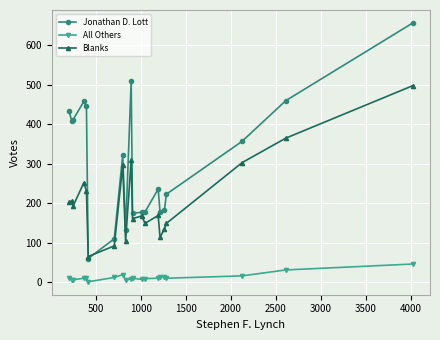

Rank the series by their average value, from lowest to highest.

All Others, Blanks, Jonathan D. Lott